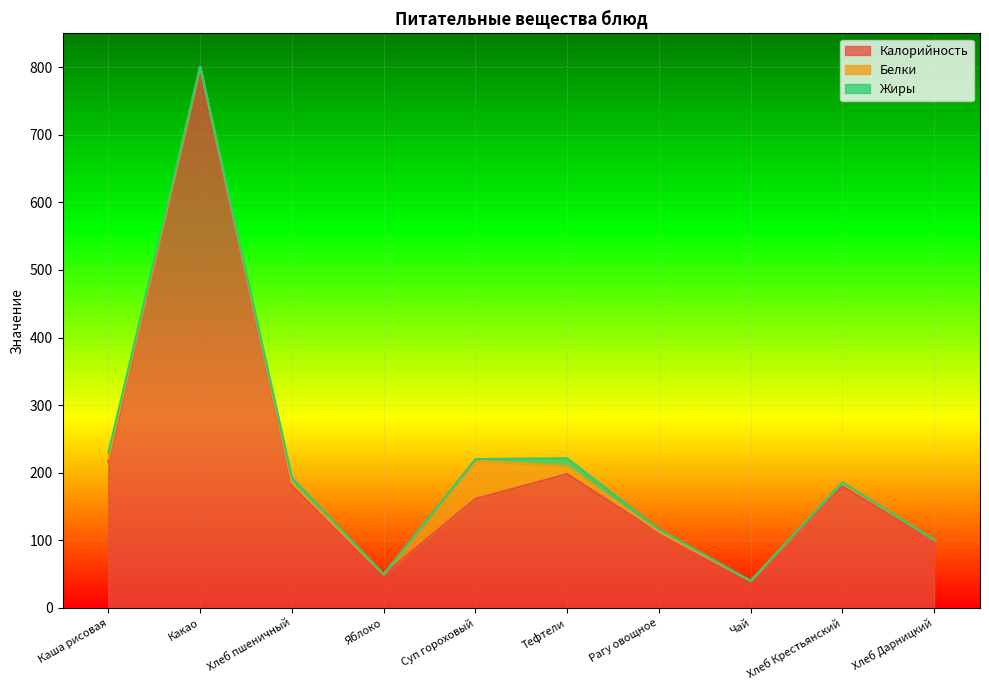

The Белки series shows 0.3 at Какао. True or false?

False